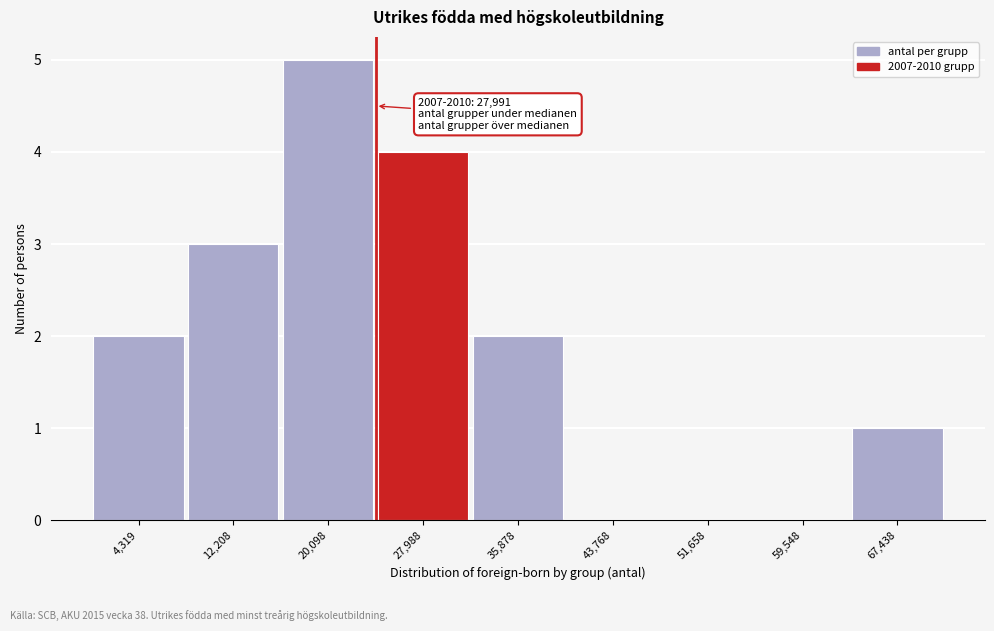

Reading left to right, what are all the values shown in this chart?

4,319=2	12,208=3	20,098=5	27,988=4	35,878=2	43,768=0	51,658=0	59,548=0	67,438=1